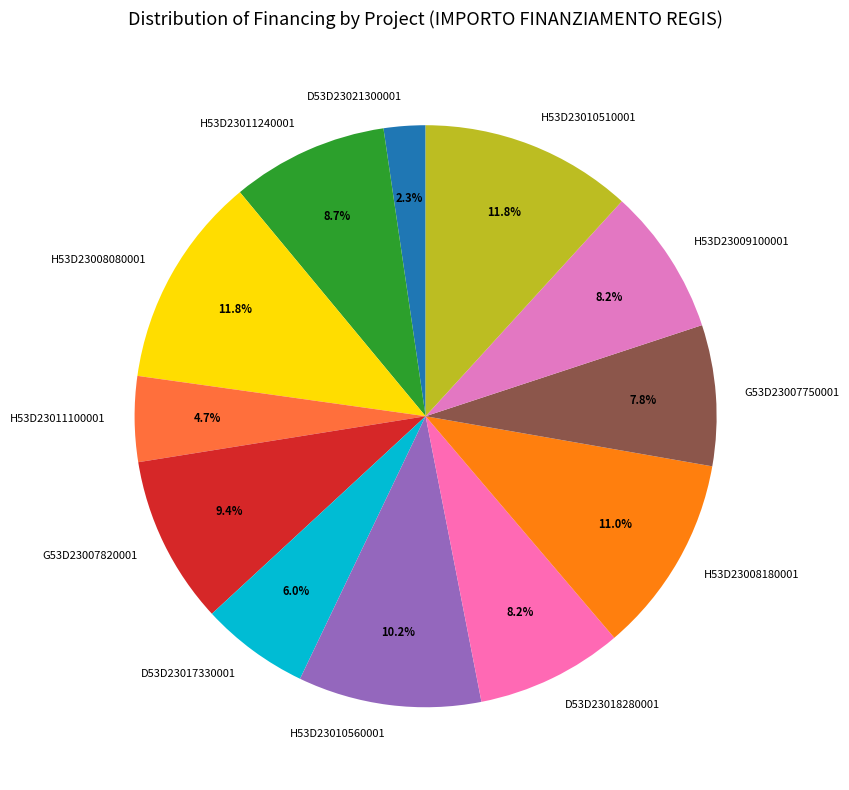

Count the number of slices in the pie.

12